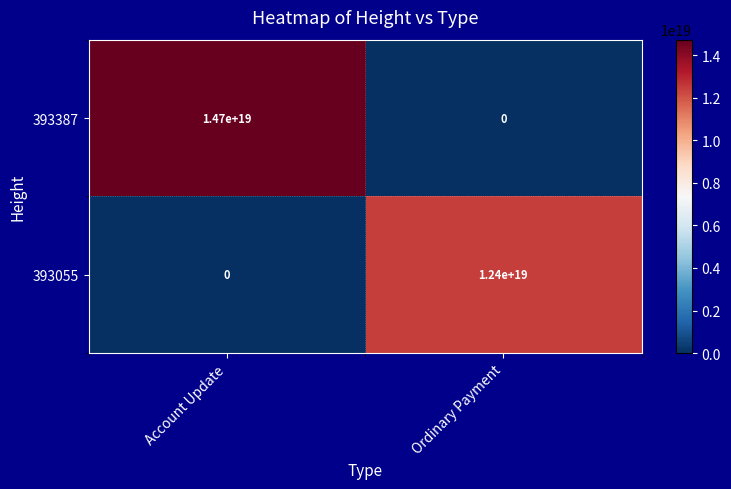

Where is 393055 nearest to the value 6200000000000000000?

Account Update